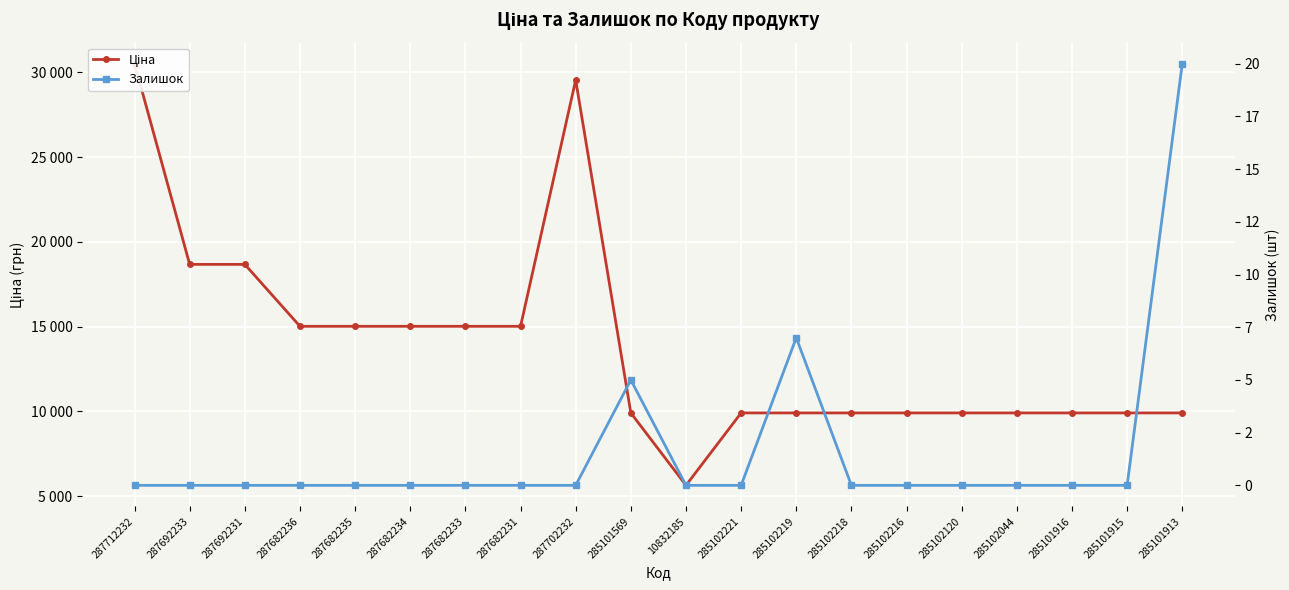

Reading left to right, transcribe all the data shown in this chart.

Ціна: 287712232=30512.3	287692233=18671.5	287692231=18671.5	287682236=15019.2	287682235=15019.2	287682234=15019.2	287682233=15019.2	287682231=15019.2	287702232=29548.9	285101569=9908.5	10832185=5636.0	285102221=9908.5	285102219=9908.5	285102218=9908.5	285102216=9908.5	285102120=9908.5	285102044=9908.5	285101916=9908.5	285101915=9908.5	285101913=9908.5
Залишок: 287712232=0.0	287692233=0.0	287692231=0.0	287682236=0.0	287682235=0.0	287682234=0.0	287682233=0.0	287682231=0.0	287702232=0.0	285101569=5.0	10832185=0.0	285102221=0.0	285102219=7.0	285102218=0.0	285102216=0.0	285102120=0.0	285102044=0.0	285101916=0.0	285101915=0.0	285101913=20.0